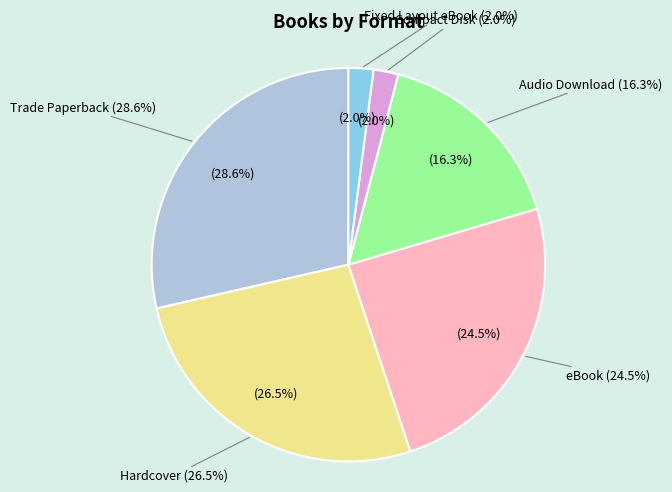

Which slice is the largest?

Trade Paperback